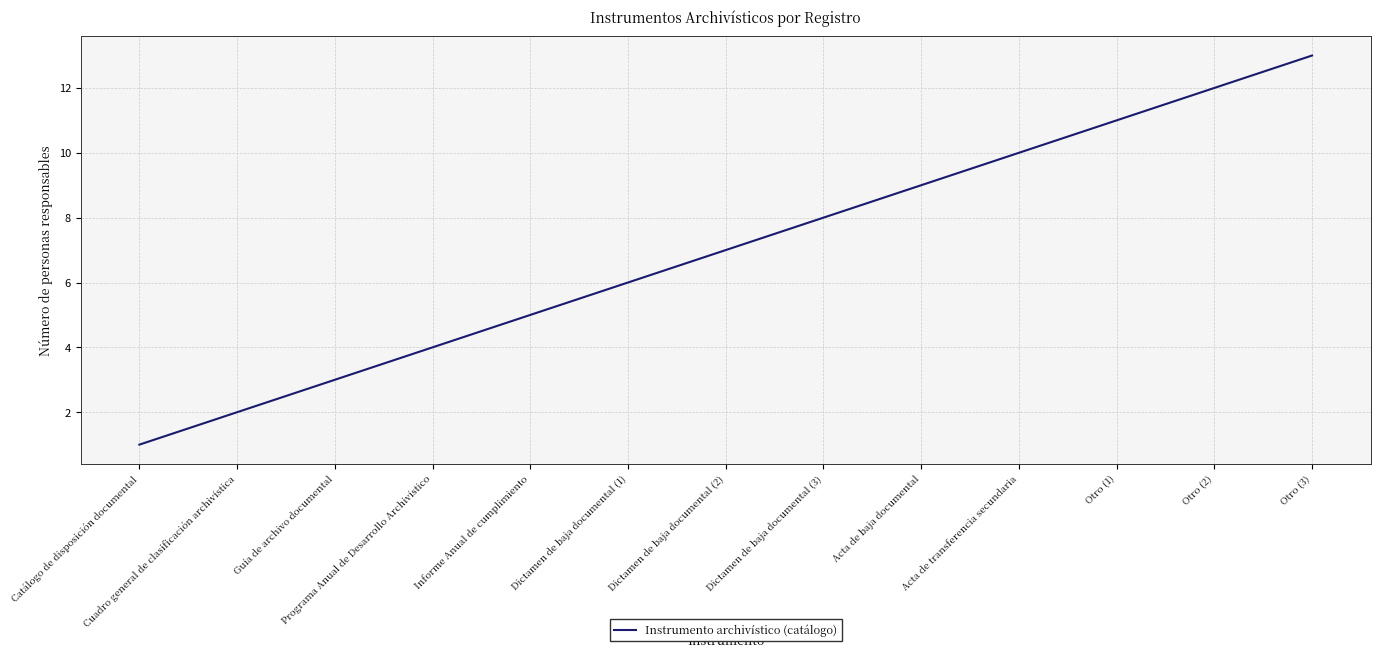

What is the difference between the maximum and minimum values?

12